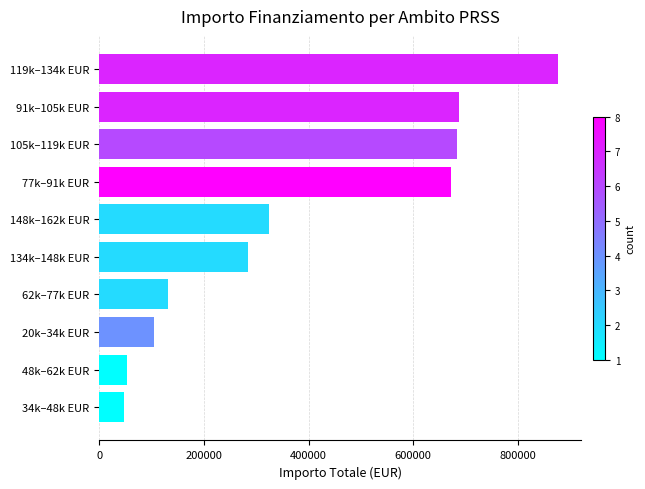

What is the difference between the maximum and minimum values?

829934